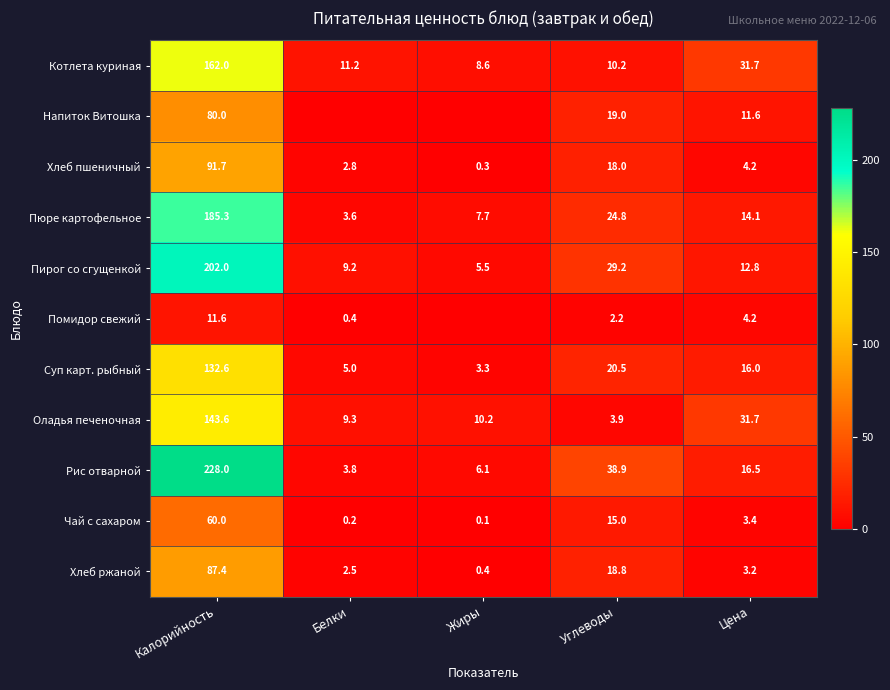

The Котлета куриная series shows 7.4 at Белки. True or false?

False